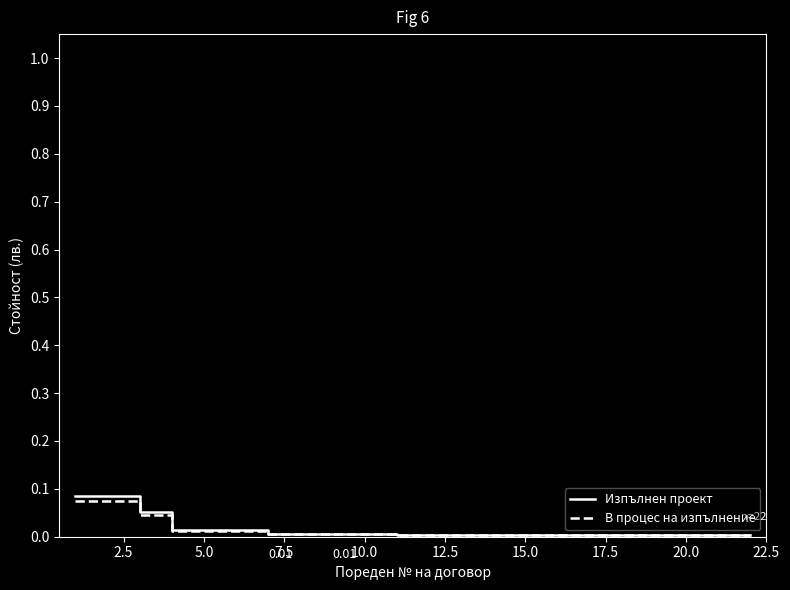

What are all the series names shown in the legend?

Изпълнен проект, В процес на изпълнение